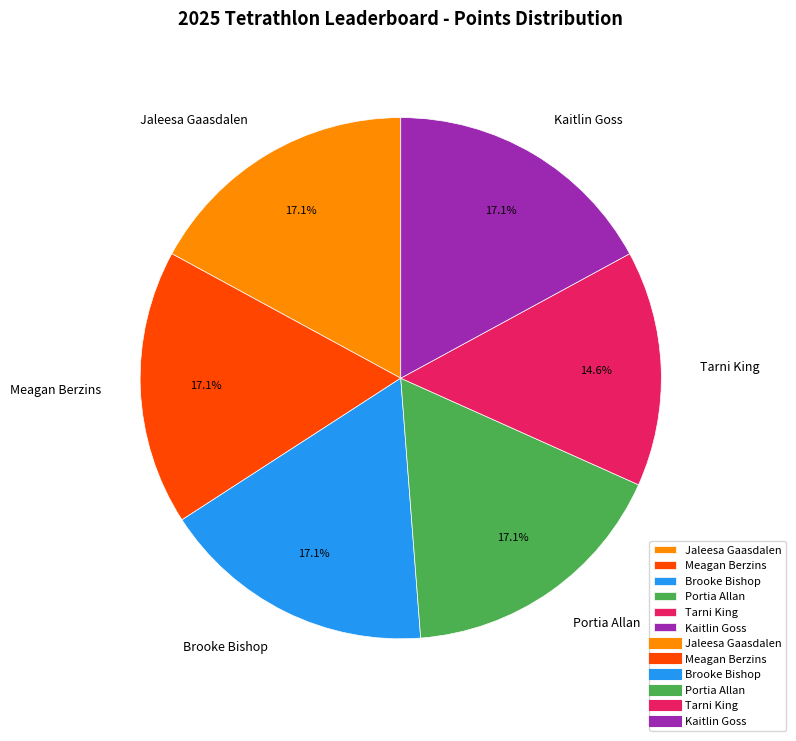

What percentage do Meagan Berzins and Tarni King together represent?

31.7%